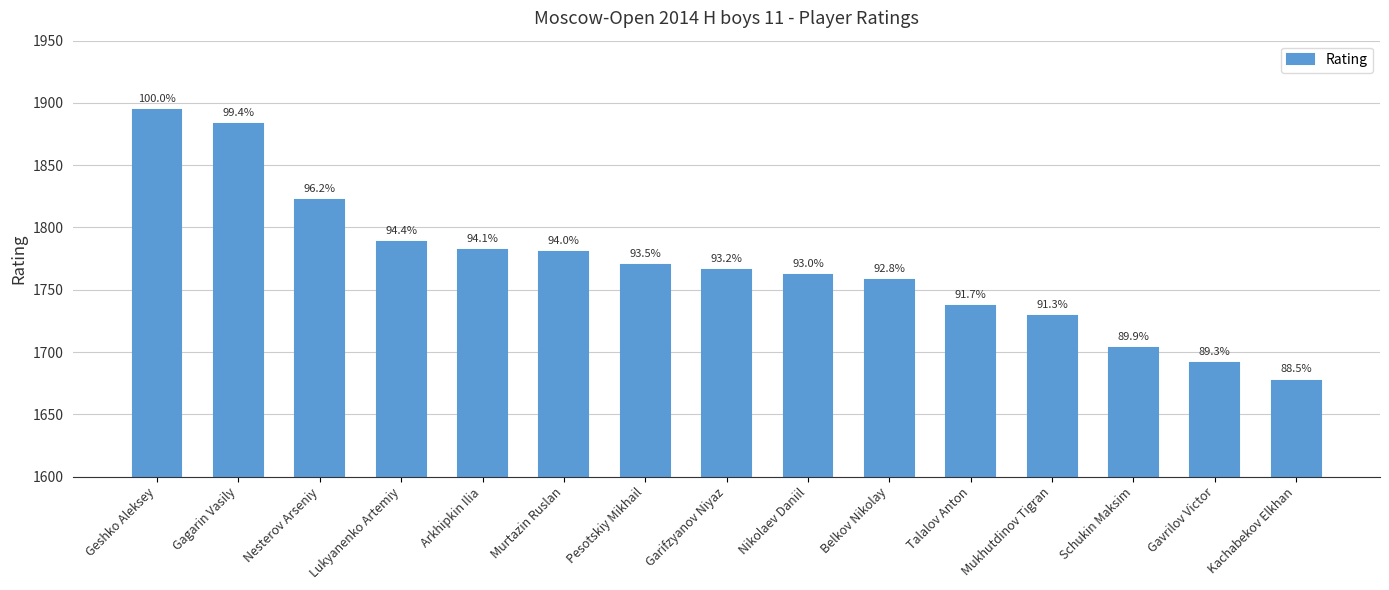

What is the change in value from Geshko Aleksey to Pesotskiy Mikhail?

-124